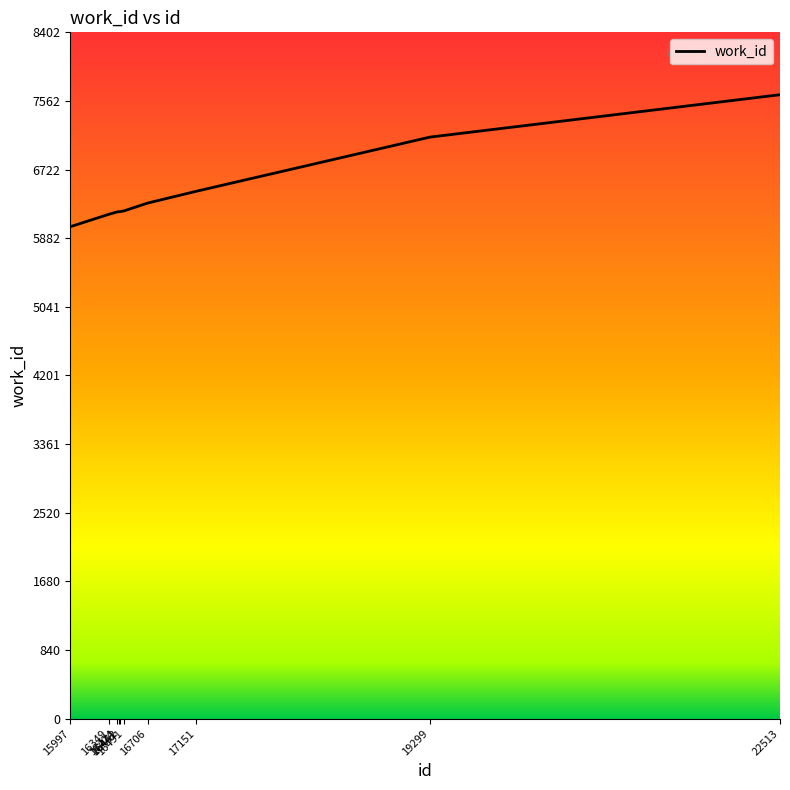

What is the difference between the maximum and minimum values?

1616